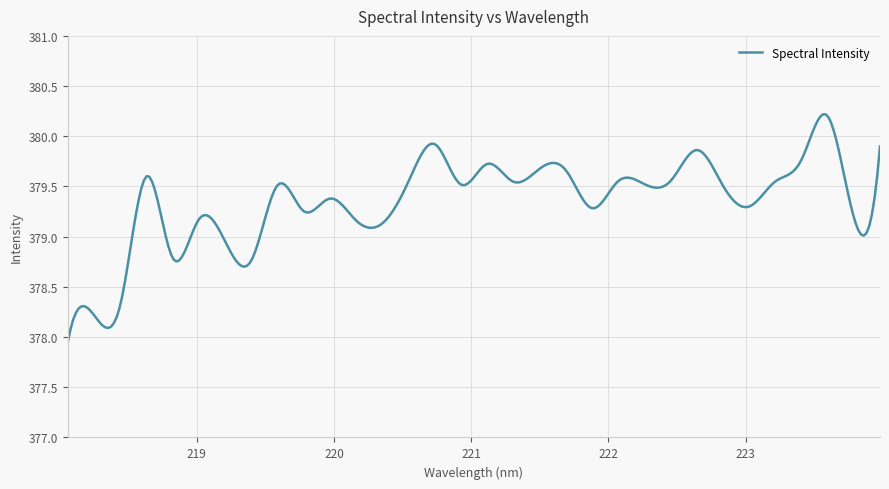

What is the difference between the maximum and minimum values?

2.3